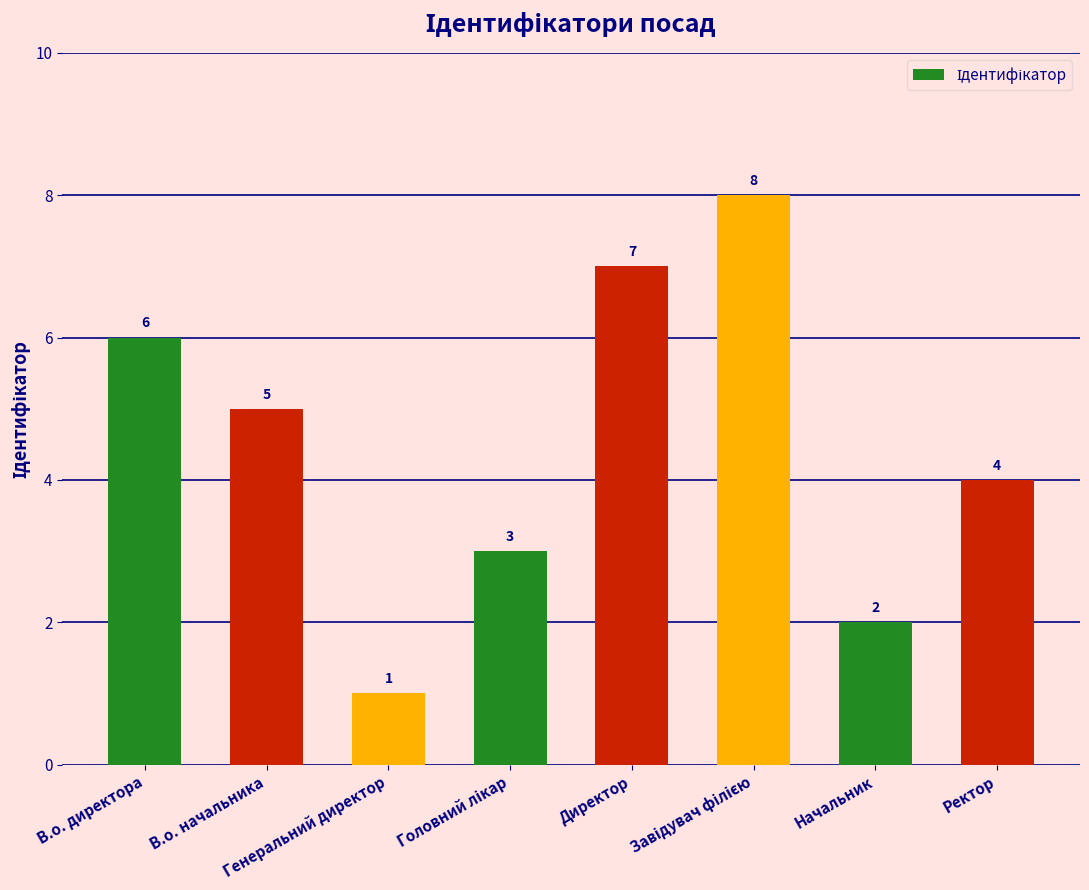

How many values are between 3 and 7?

5